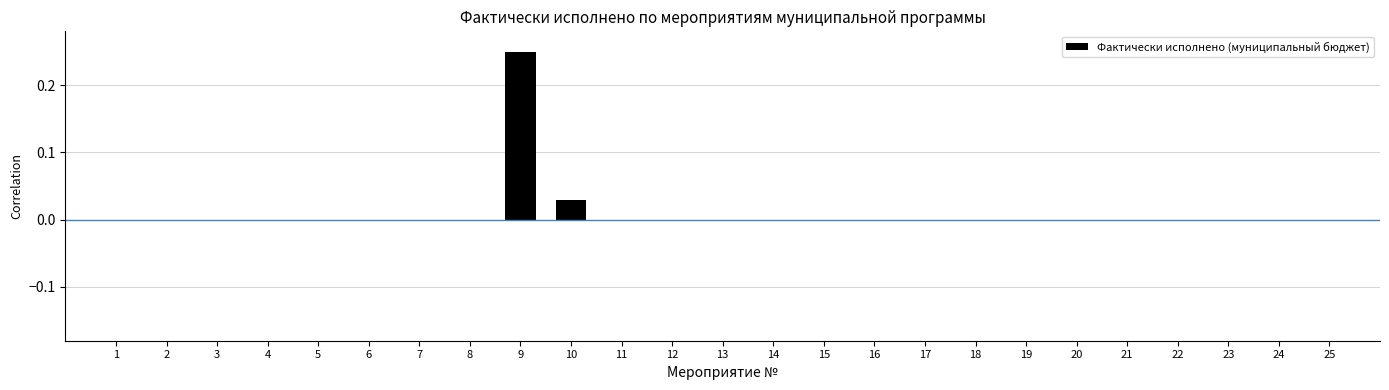

Which label corresponds to the largest value in the chart?

9